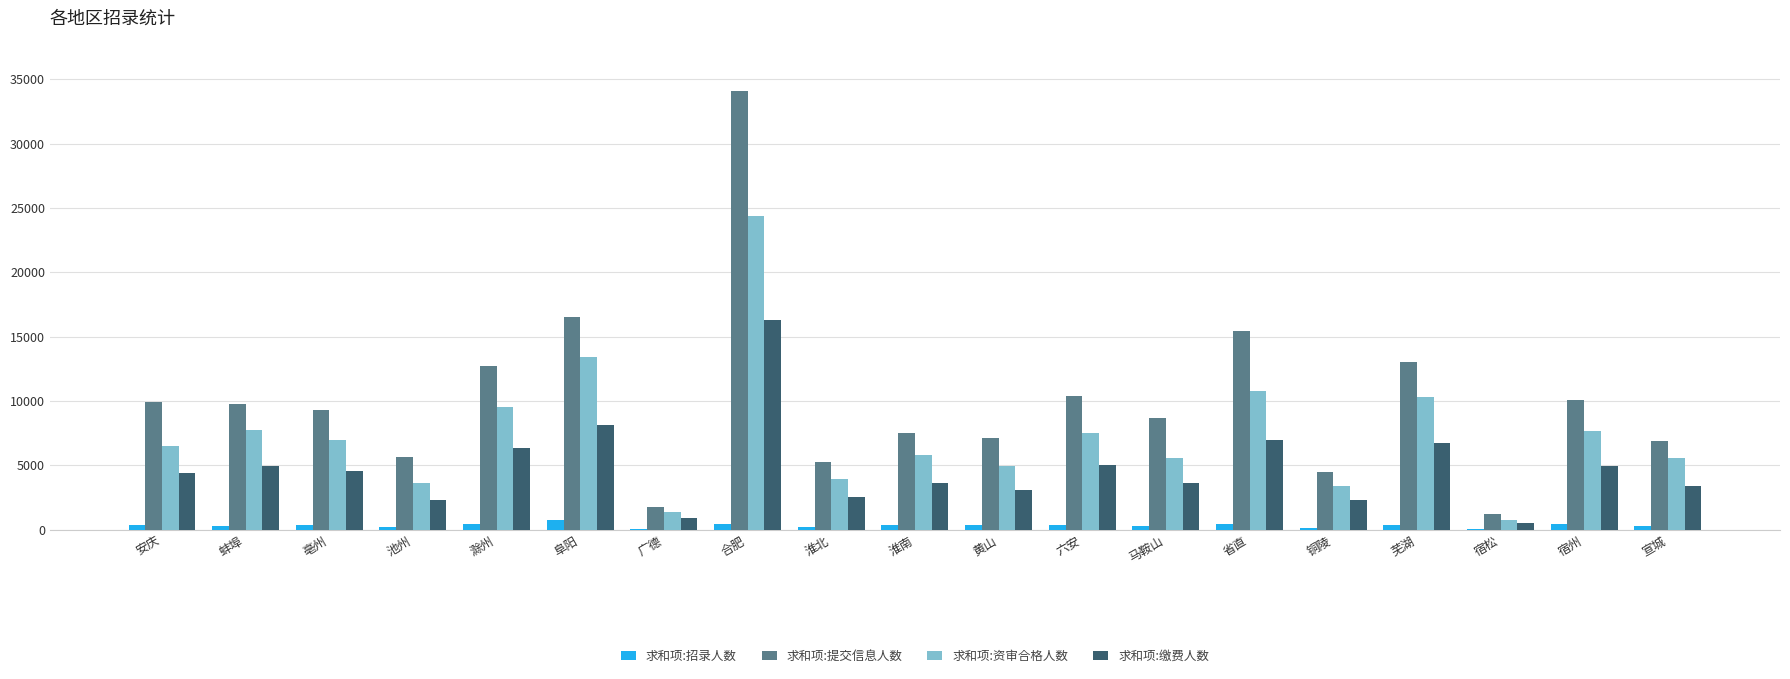

Between 滁州 and 淮南, which series saw the biggest shift?

求和项:提交信息人数